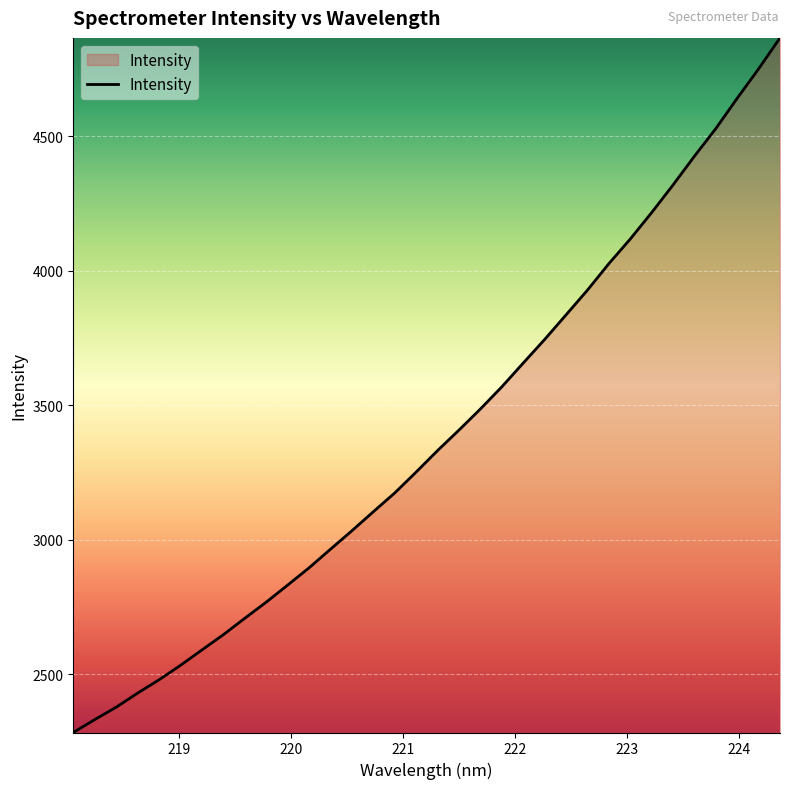

What is the difference between the maximum and minimum values?

2582.4